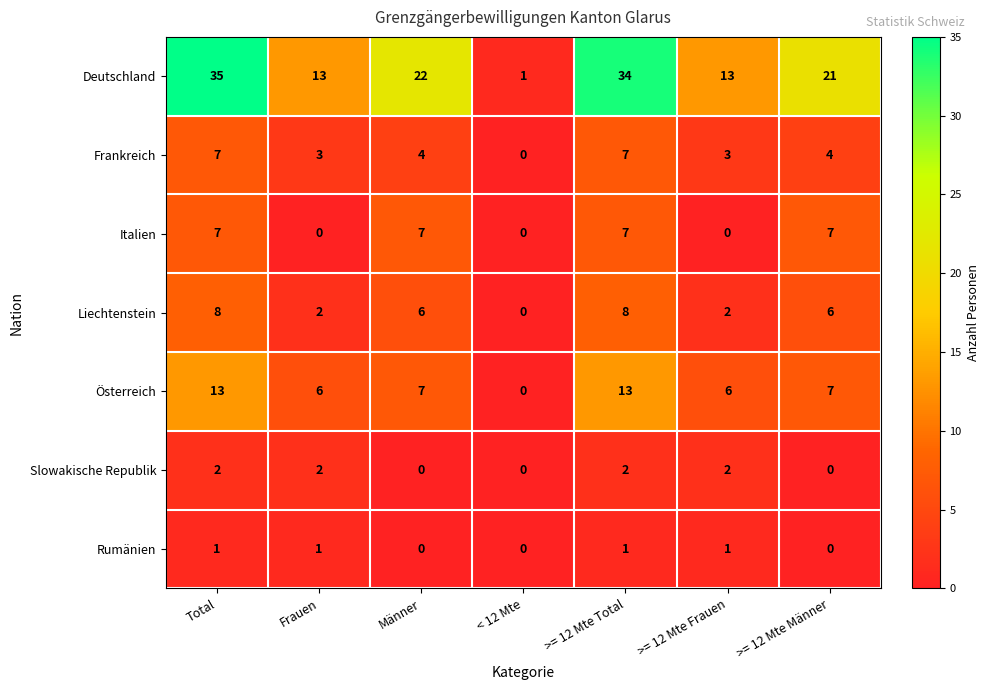

How many values in Italien are above zero?

4